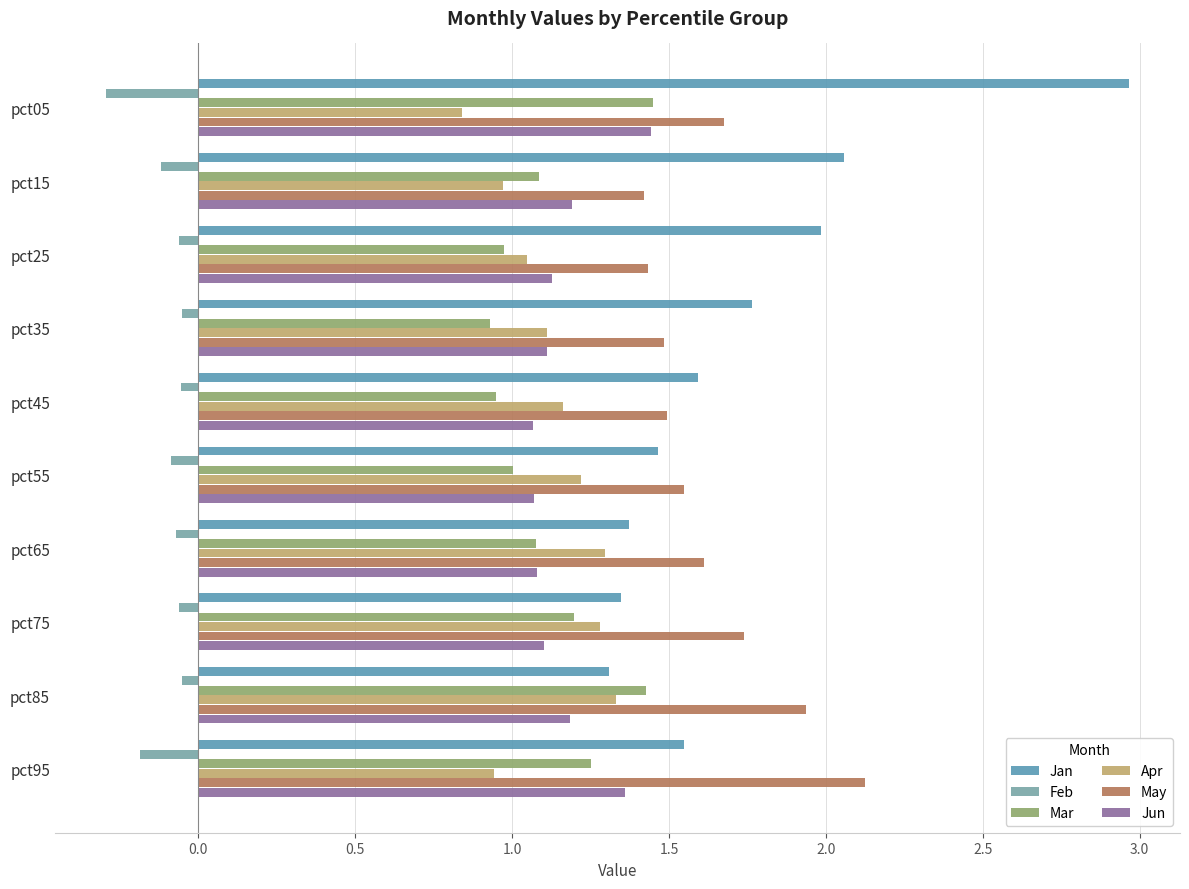

Count the number of categories in the chart.

10